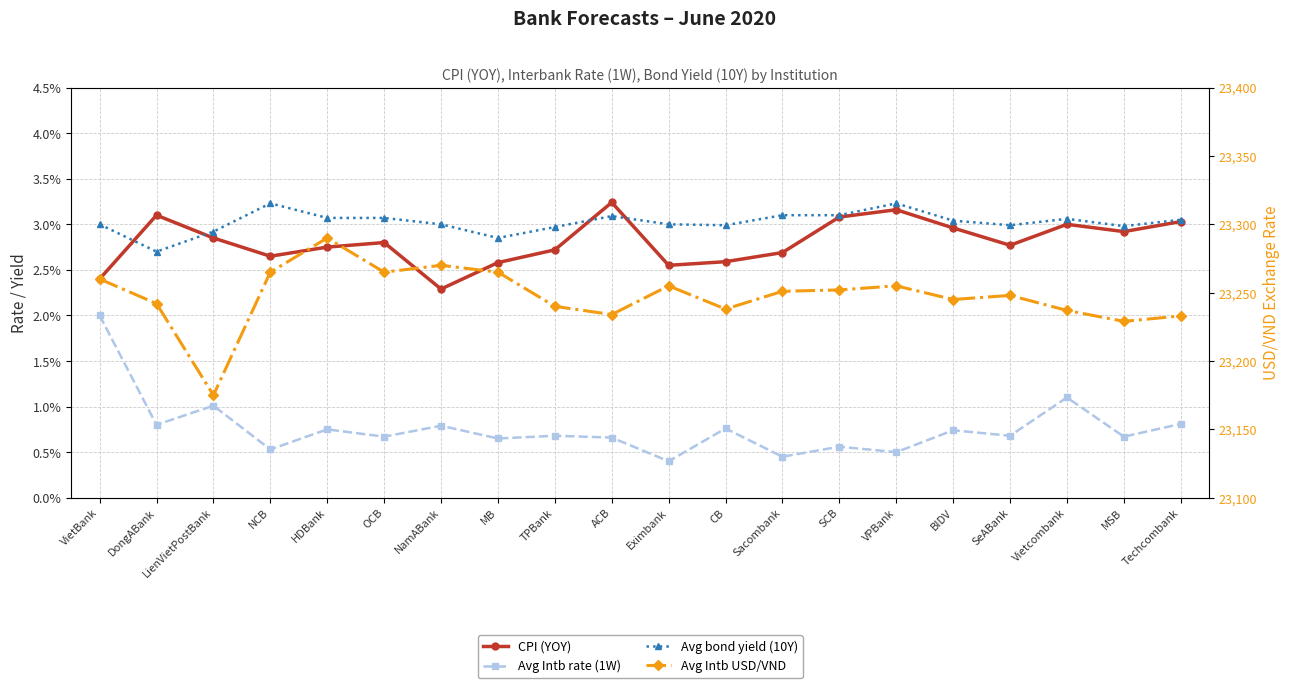

How many data points in Avg Intb USD/VND are less than 23251?

10